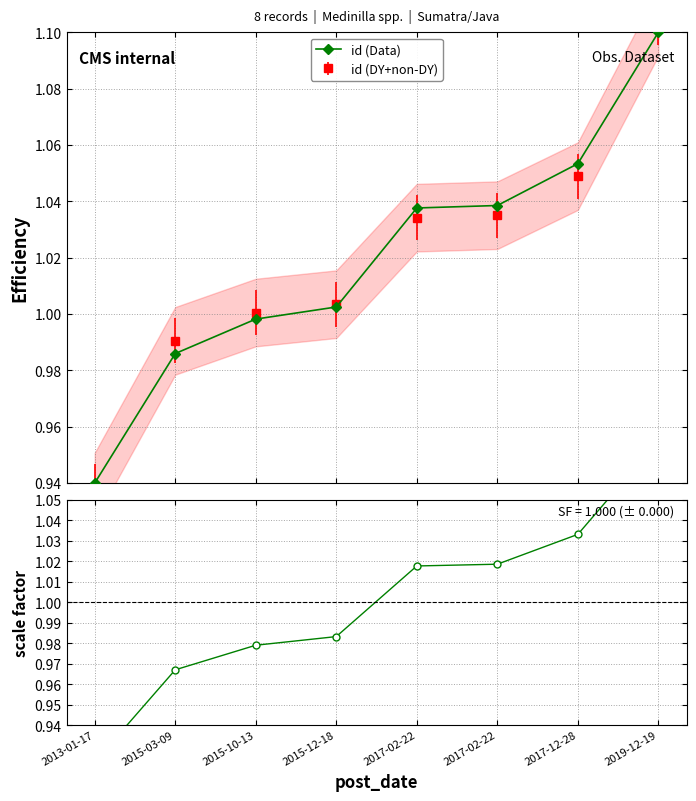

Reading right to left, what are all the values shown in this chart?

id (Data): 2019-12-19=1.1	2017-12-28=1.1	2017-02-22=1.0	2017-02-22=1.0	2015-12-18=1.0	2015-10-13=1.0	2015-03-09=1.0	2013-01-17=0.9
ratio: 2019-12-19=1.1	2017-12-28=1.0	2017-02-22=1.0	2017-02-22=1.0	2015-12-18=1.0	2015-10-13=1.0	2015-03-09=1.0	2013-01-17=0.9